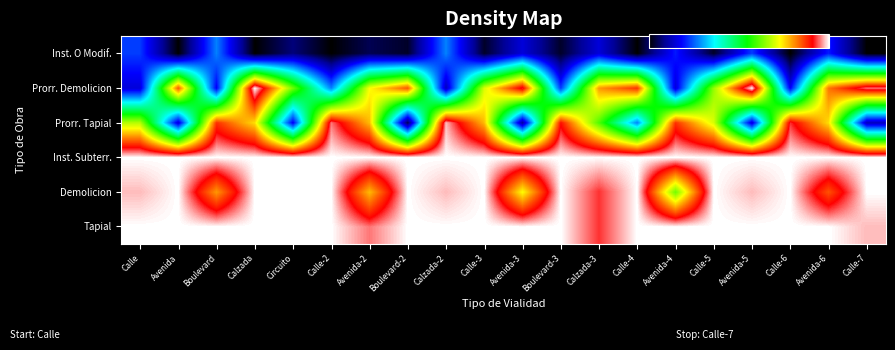

At which category is the sum across all series the highest?

Calzada